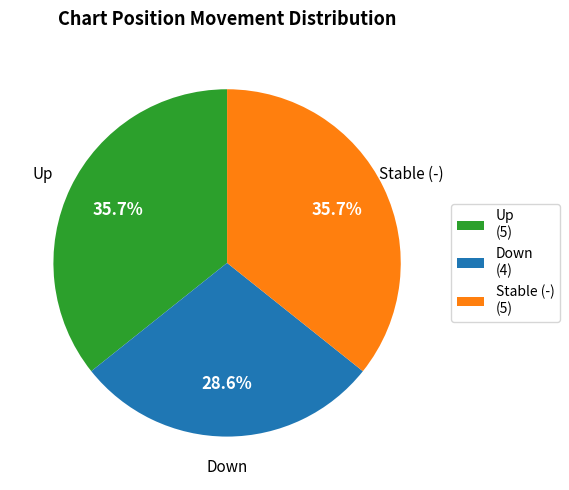

Does any single category account for the majority?

No